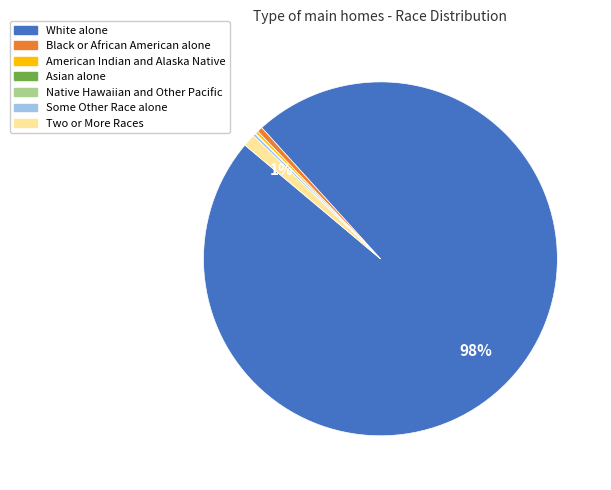

True or false: White alone accounts for 98% of the total.

True